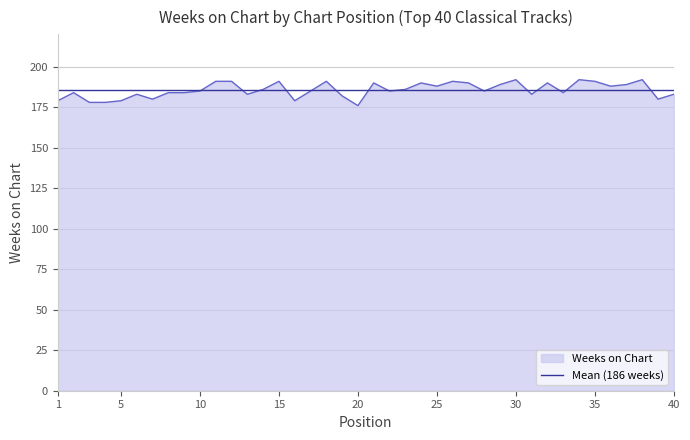

Which series has the largest range (max minus min)?

Weeks on Chart